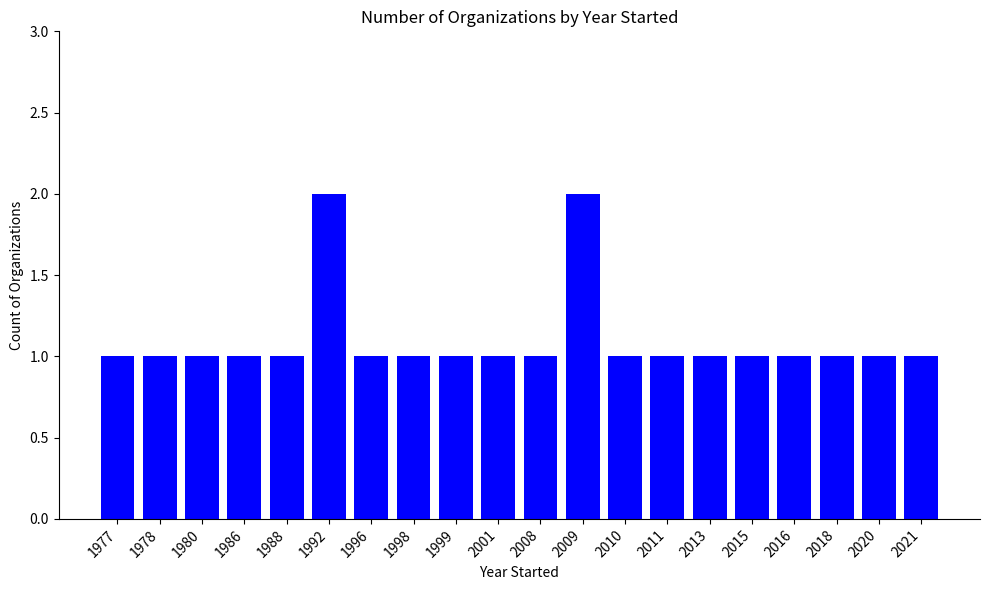

How many series are shown in this chart?

1